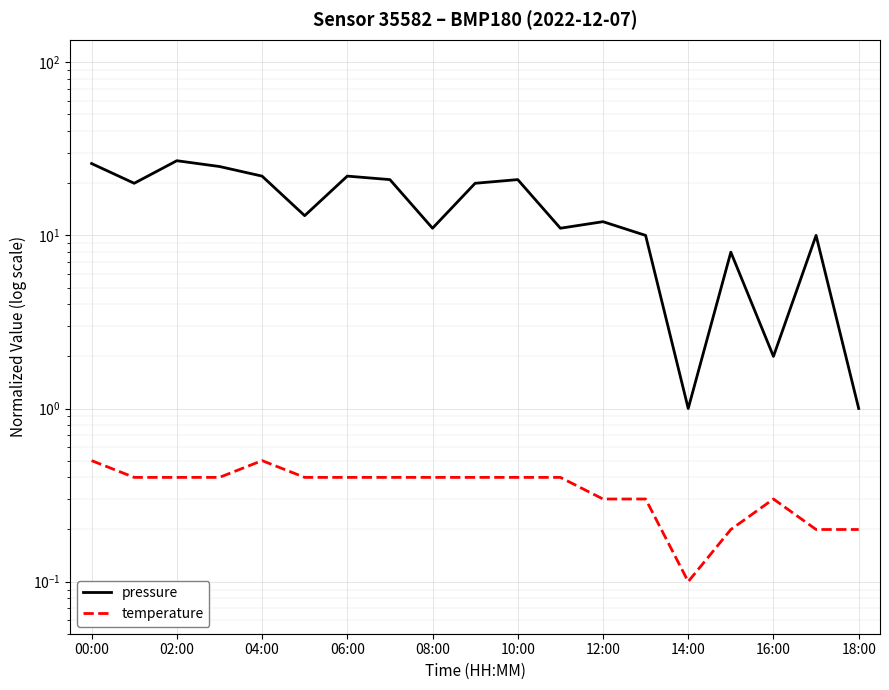

List the series in order of their peak value, lowest first.

temperature, pressure